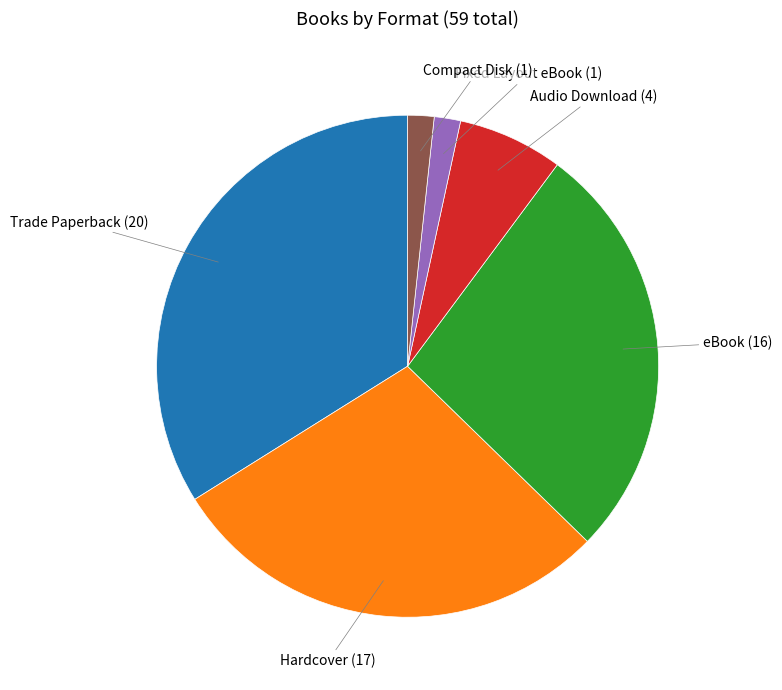

Is there any slice that represents more than half of the pie?

No